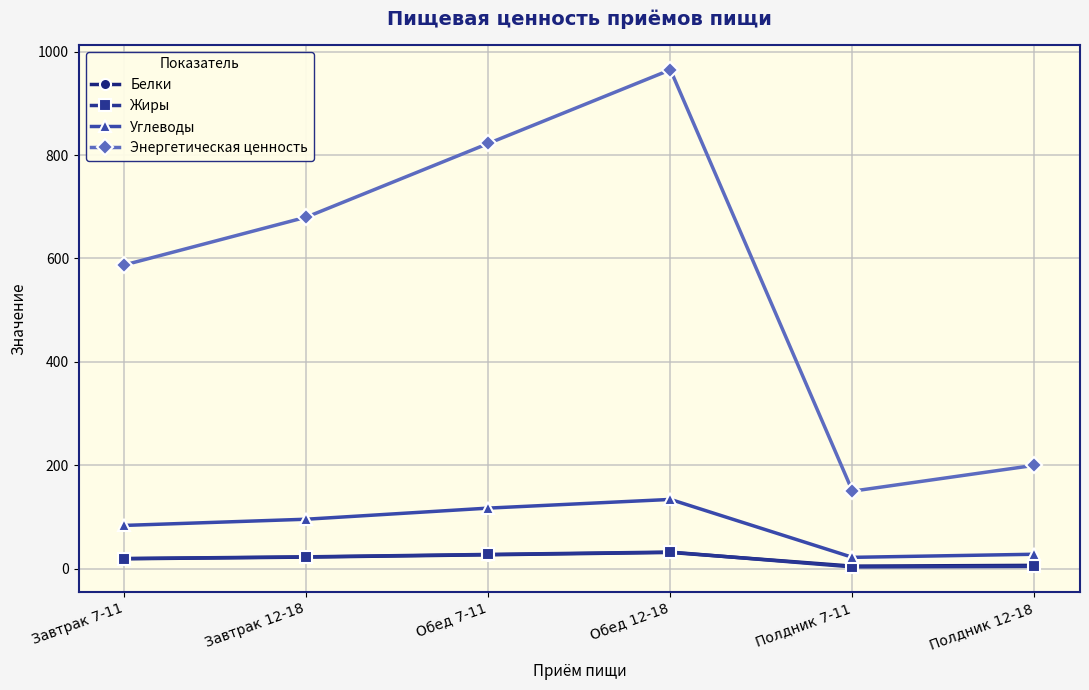

Which series changed the most between Обед 7-11 and Полдник 7-11?

Энергетическая ценность